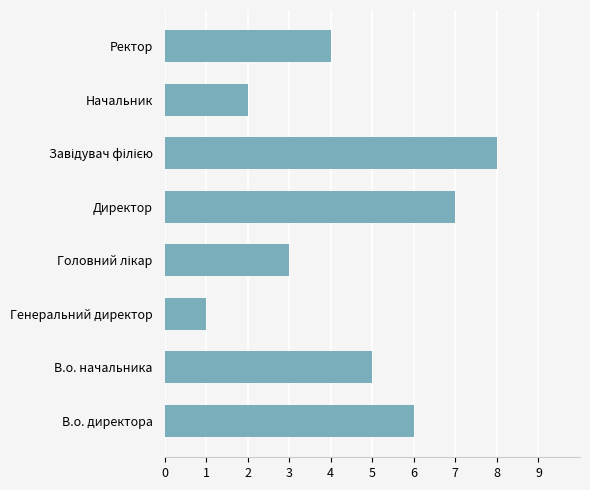

What is the difference between the maximum and minimum values?

7